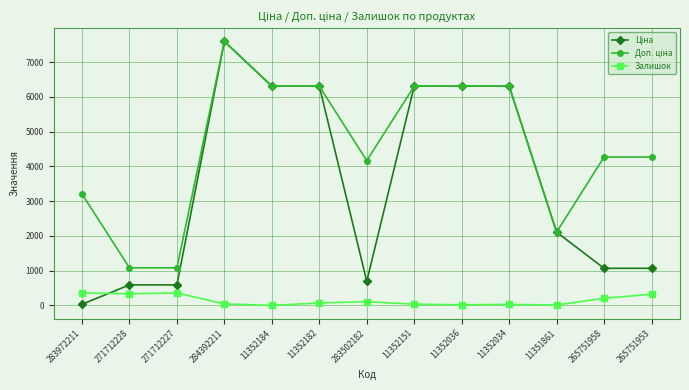

At how many categories does at least one series exceed 1671?

11